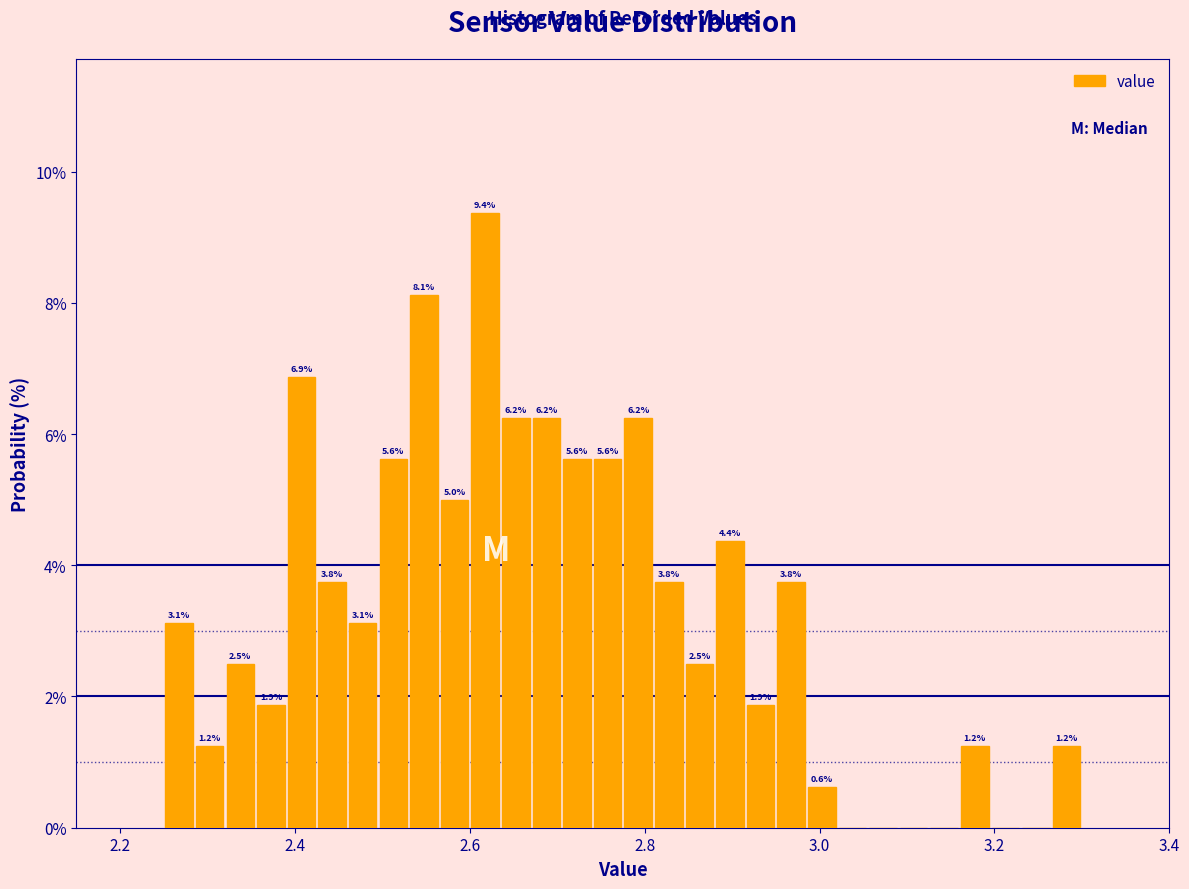

Read against the x-axis, roughly where is the centre of the tallest bar?

2.62